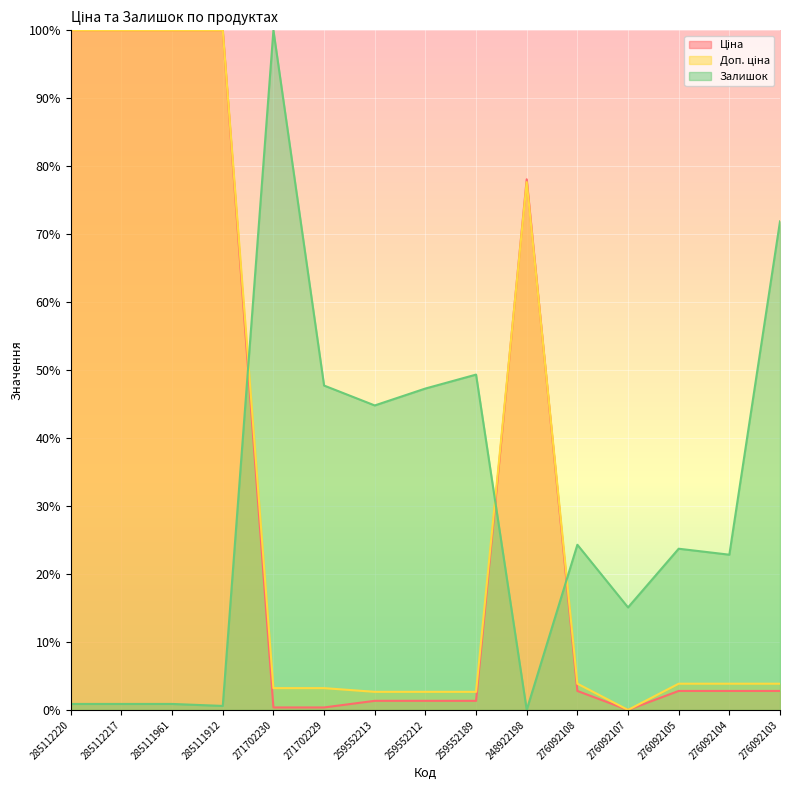

Reading left to right, transcribe all the data shown in this chart.

Ціна: 285112220=100.0	285112217=100.0	285111961=100.0	285111912=100.0	271702230=0.4	271702229=0.4	259552213=1.3	259552212=1.3	259552189=1.3	248922198=78.1	276092108=2.8	276092107=0.0	276092105=2.8	276092104=2.8	276092103=2.8
Доп. ціна: 285112220=100.0	285112217=100.0	285111961=100.0	285111912=100.0	271702230=3.2	271702229=3.2	259552213=2.7	259552212=2.7	259552189=2.7	248922198=77.7	276092108=3.9	276092107=0.0	276092105=3.9	276092104=3.9	276092103=3.9
Залишок: 285112220=0.9	285112217=0.9	285111961=0.9	285111912=0.6	271702230=100.0	271702229=47.7	259552213=44.8	259552212=47.3	259552189=49.3	248922198=0.0	276092108=24.3	276092107=15.1	276092105=23.7	276092104=22.8	276092103=71.9